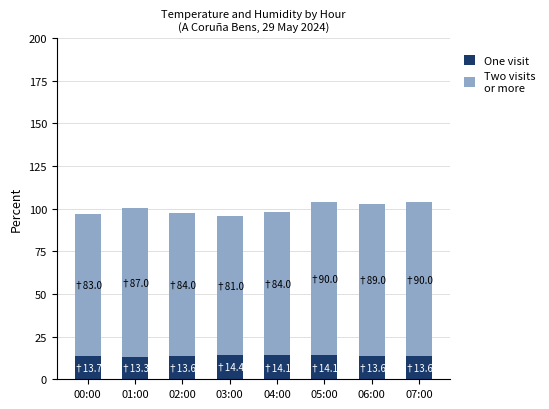

Does the chart contain any negative values?

No